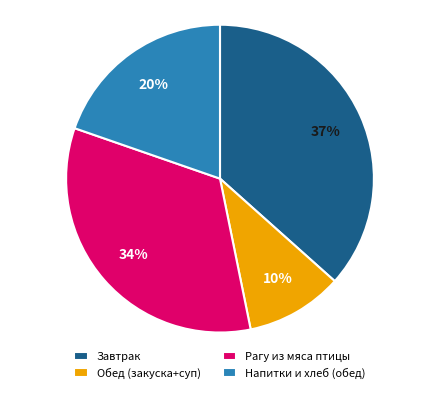

Which slice is the smallest?

Обед (закуска+суп)